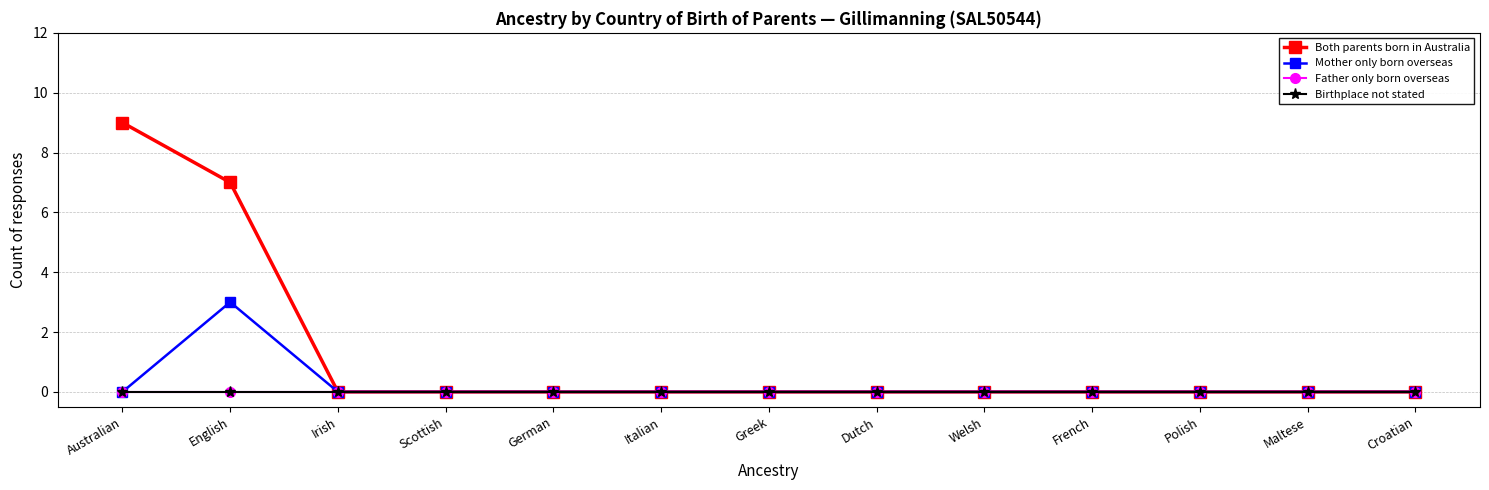

Is this an area chart (filled region under the line)?

No